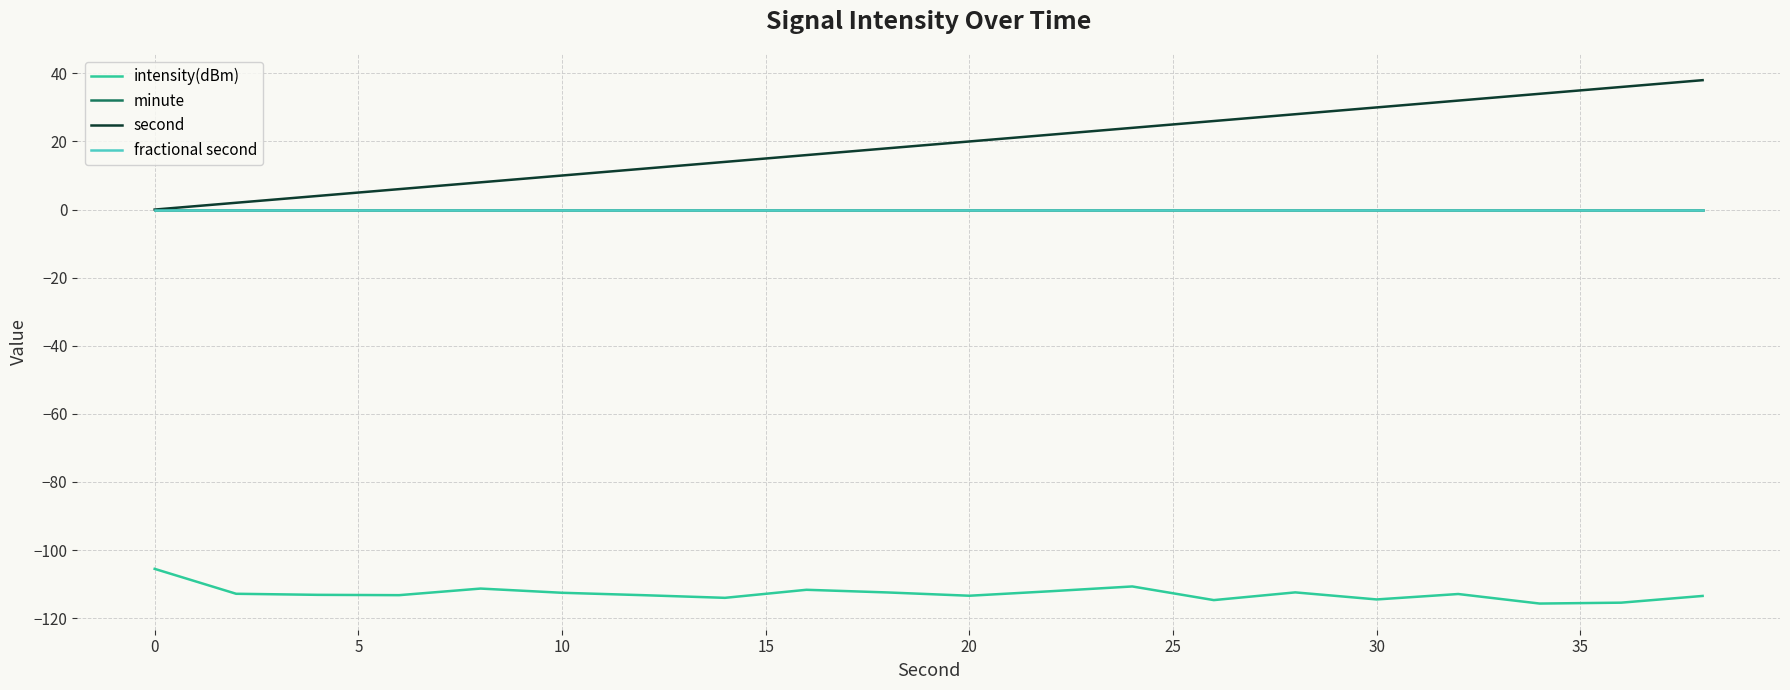

True or false: second and fractional second cross at least once.

False